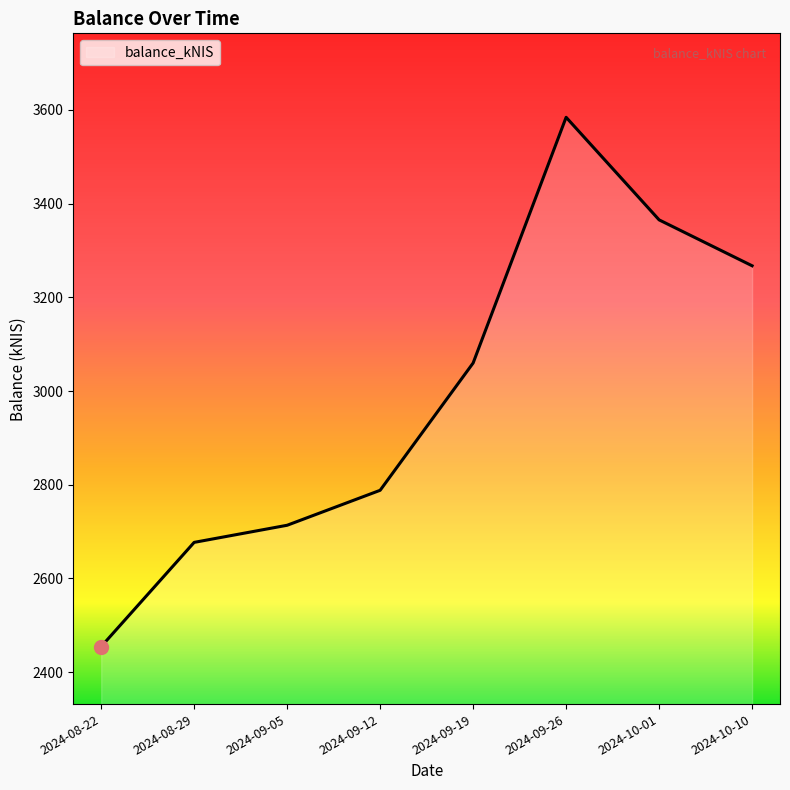

Where does the data first go above 3059?

2024-09-19